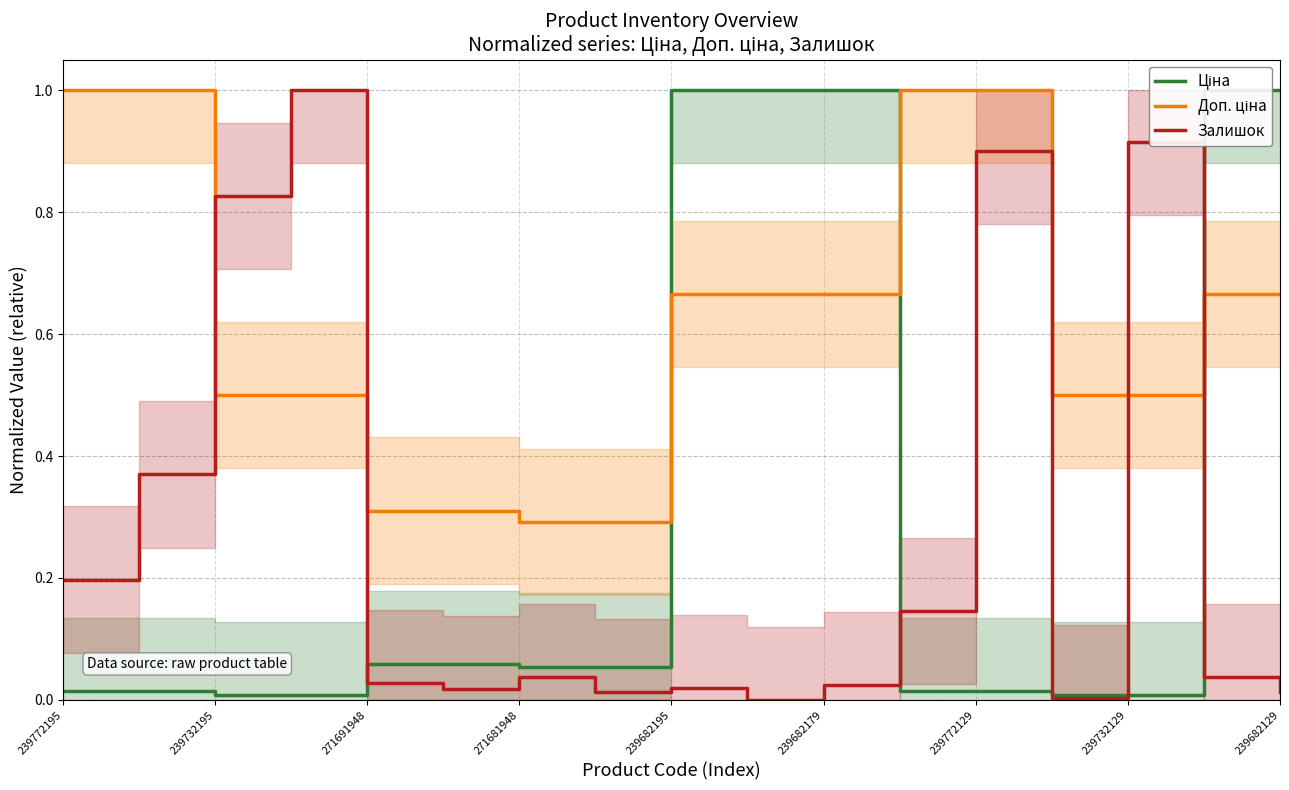

How many Доп. ціна values are between 0 and 1?

17